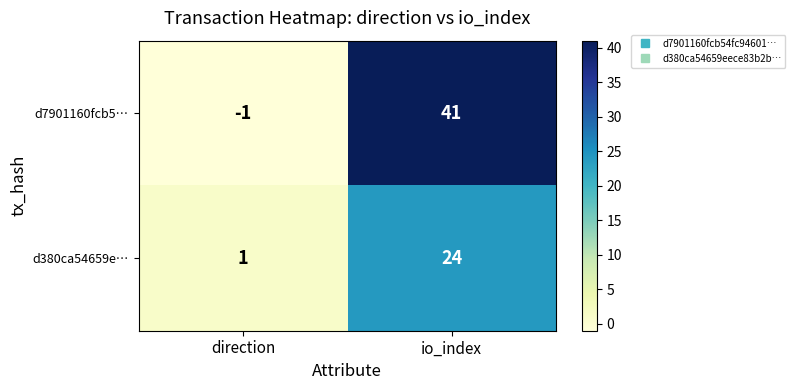

Between direction and io_index, which series saw the biggest shift?

d7901160fcb5…